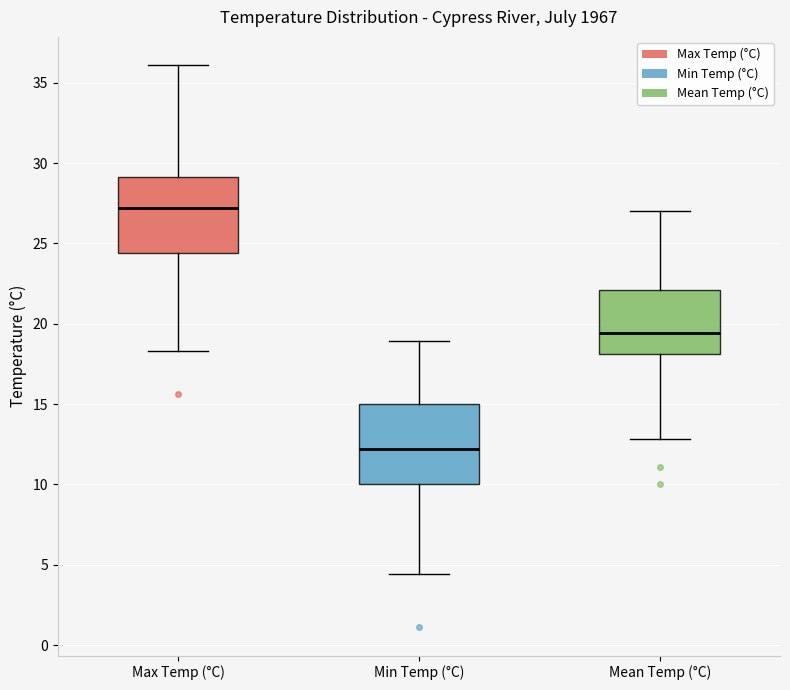

Where does the upper whisker of the box for Min Temp (°C) end on the y-axis? The values are not printed on the chart, so give them approximately, as read against the axis.

19.0